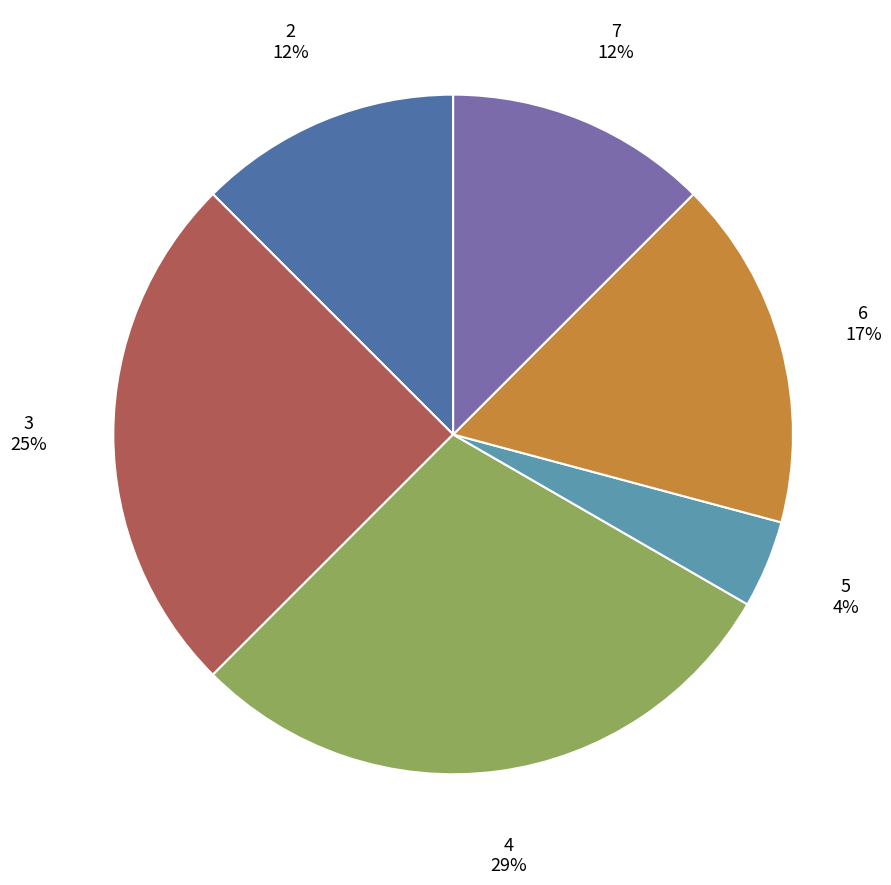

Does any single category account for the majority?

No